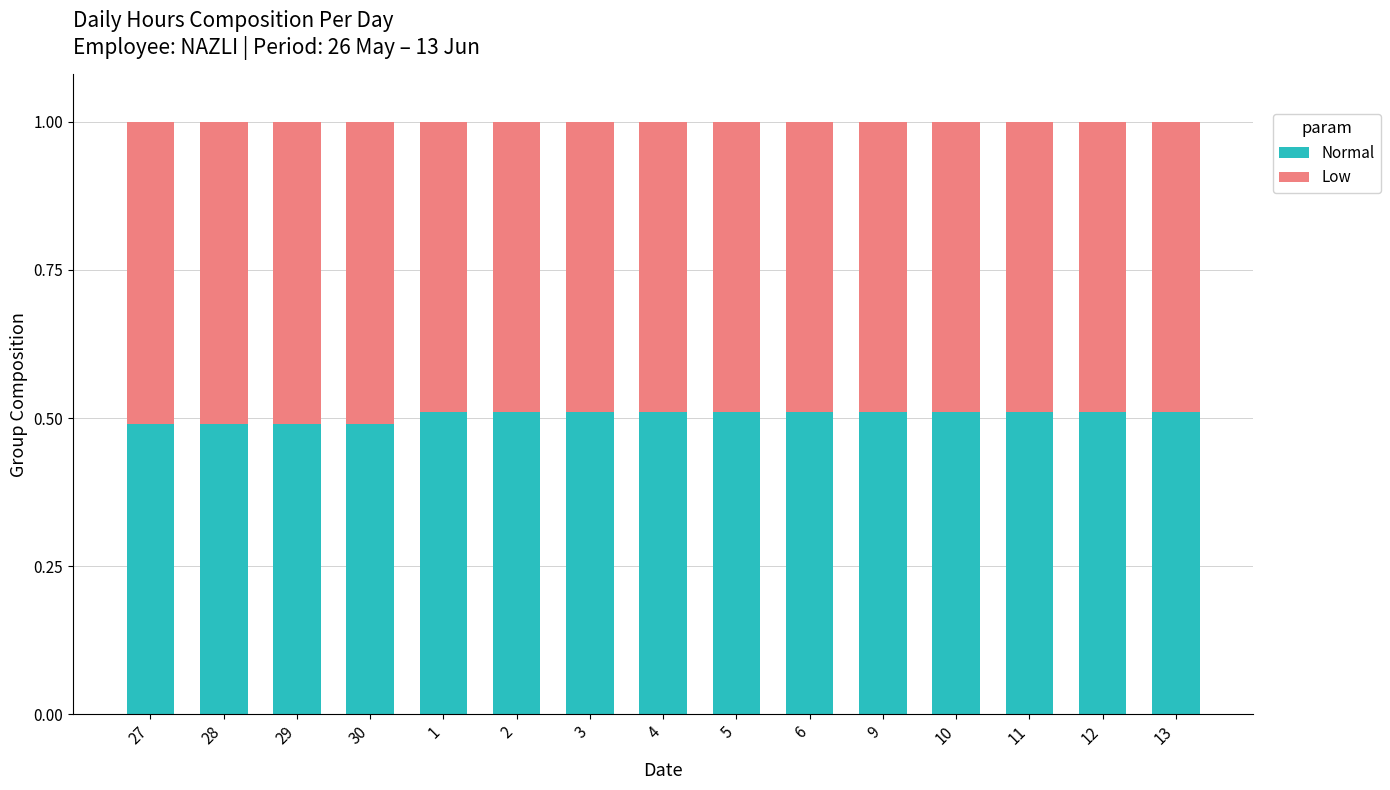

Reading right to left, what are the values for Normal?

0.5	0.5	0.5	0.5	0.5	0.5	0.5	0.5	0.5	0.5	0.5	0.5	0.5	0.5	0.5